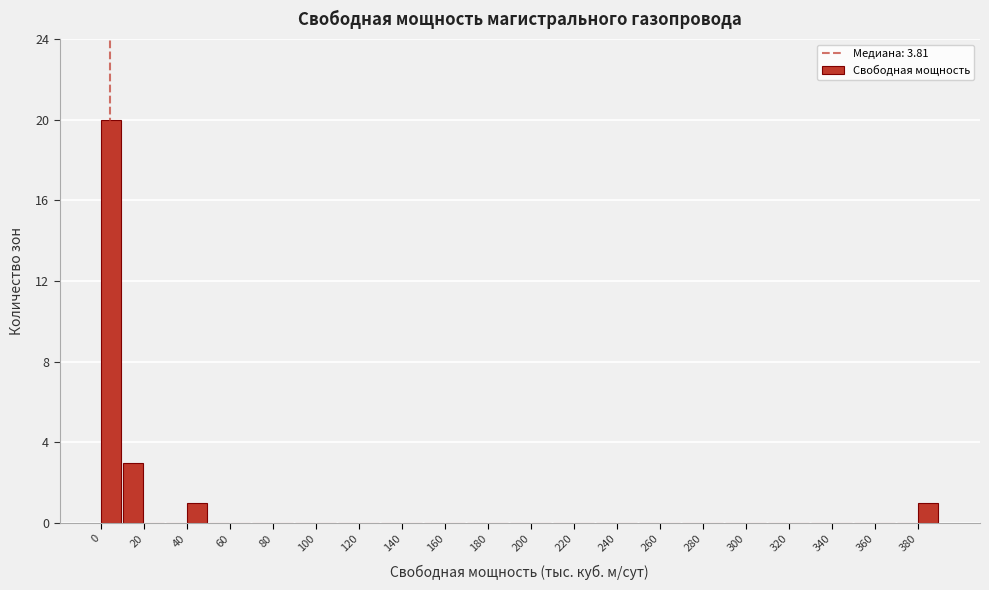

How tall is the bar that spans 380 to 390 on the x-axis? The values are not printed on the chart, so give them approximately, as read against the axis.

1